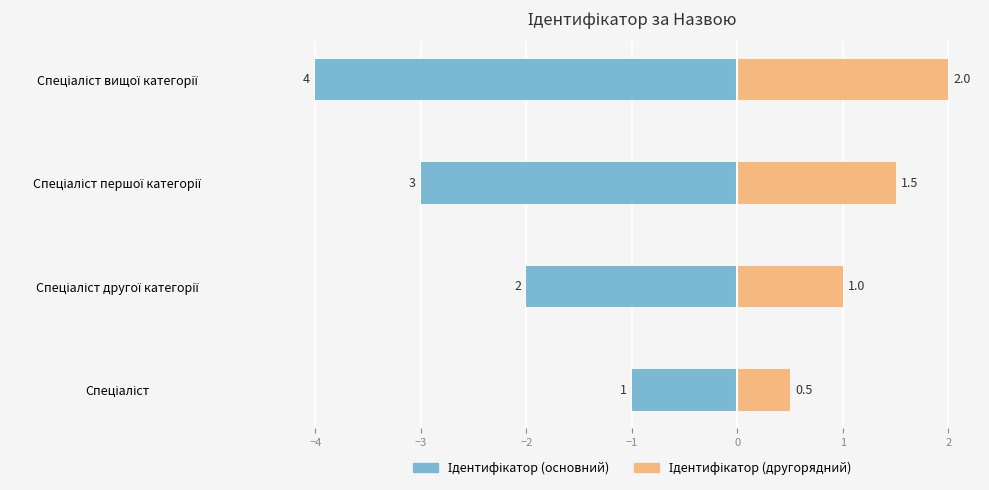

What is the average value of the Ідентифікатор (другорядний) series?

1.2